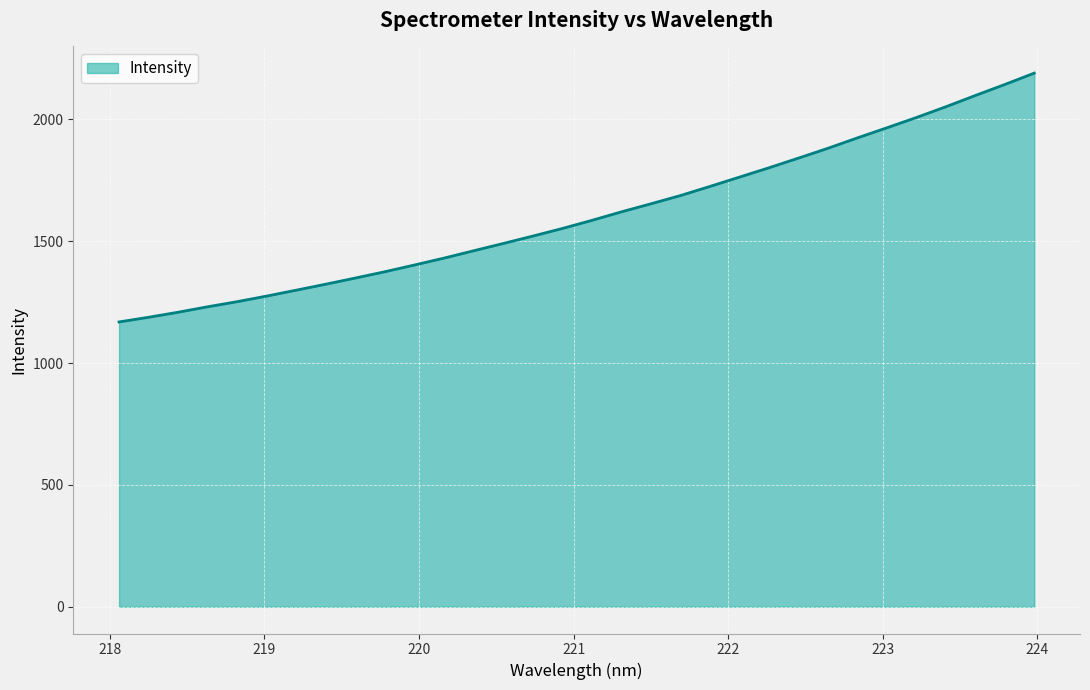

Does the chart display data point markers on the line(s)?

No